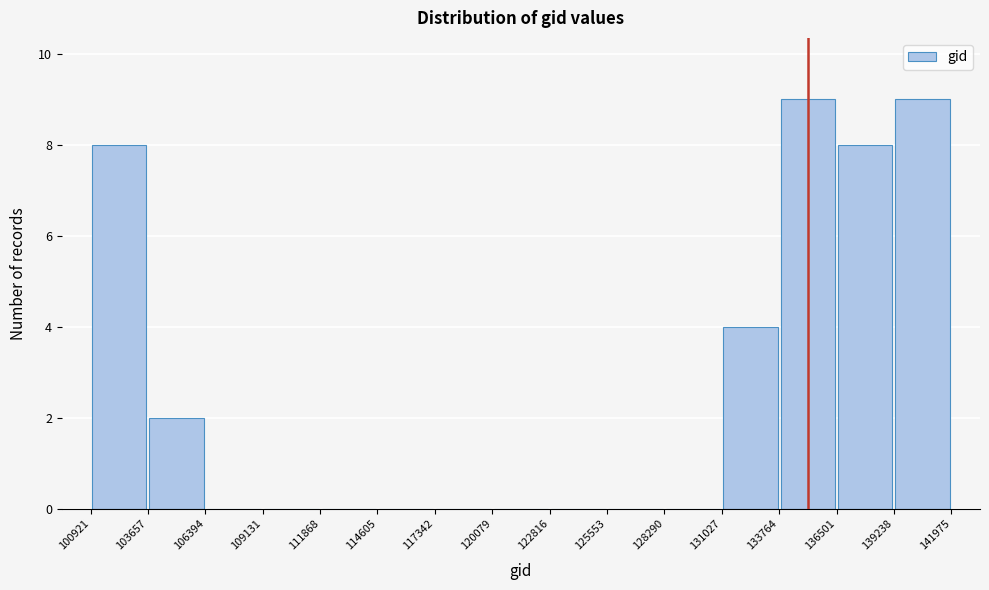

How tall is the bar that spans 133764 to 136501 on the x-axis? The values are not printed on the chart, so give them approximately, as read against the axis.

9